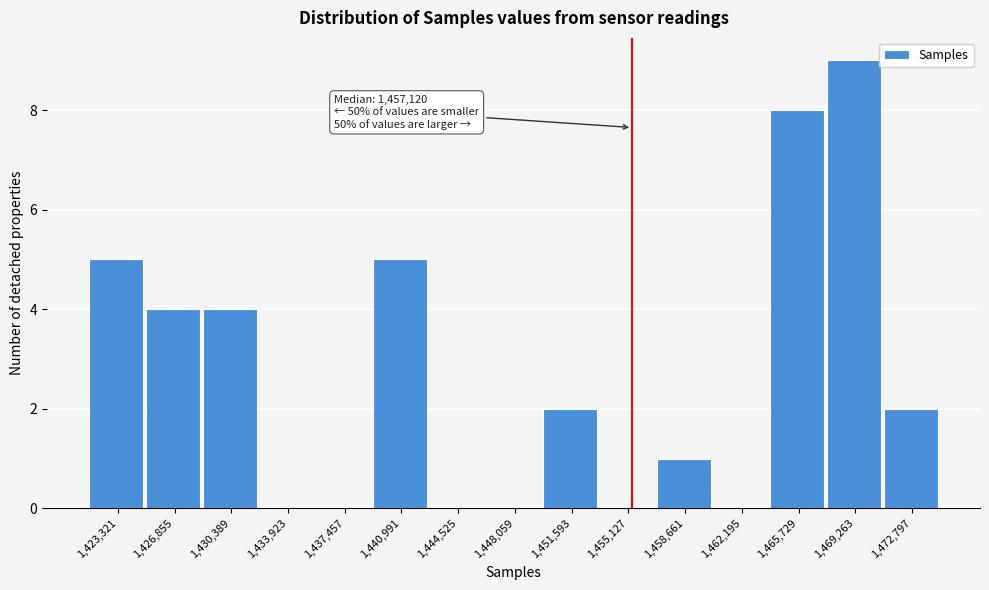

Reading left to right, extract all data points from this chart.

1,423,321=5	1,426,855=4	1,430,389=4	1,433,923=0	1,437,457=0	1,440,991=5	1,444,525=0	1,448,059=0	1,451,593=2	1,455,127=0	1,458,661=1	1,462,195=0	1,465,729=8	1,469,263=9	1,472,797=2